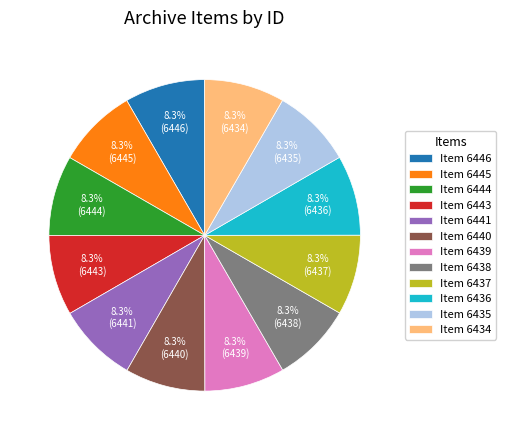

The Item 6440 slice represents 8% of the pie. True or false?

True